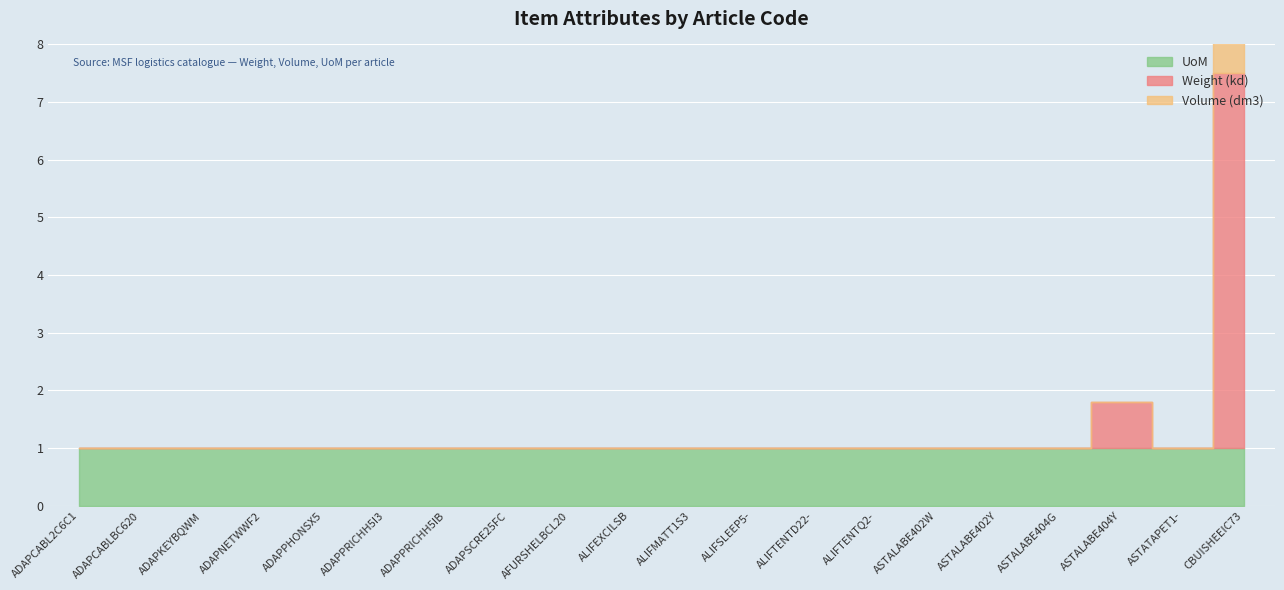

What is the difference between the Weight(kd) values at AFURSHELBCL20 and ASTALABE404Y?

0.8